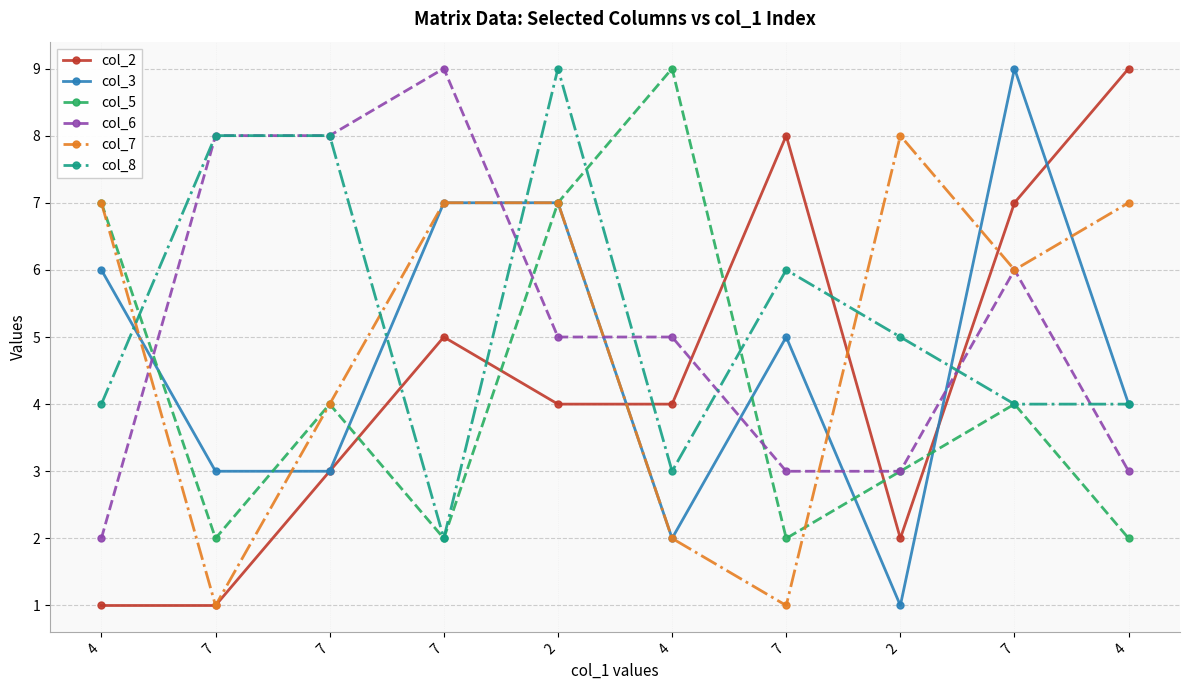

Which label corresponds to the largest value in the chart?

4